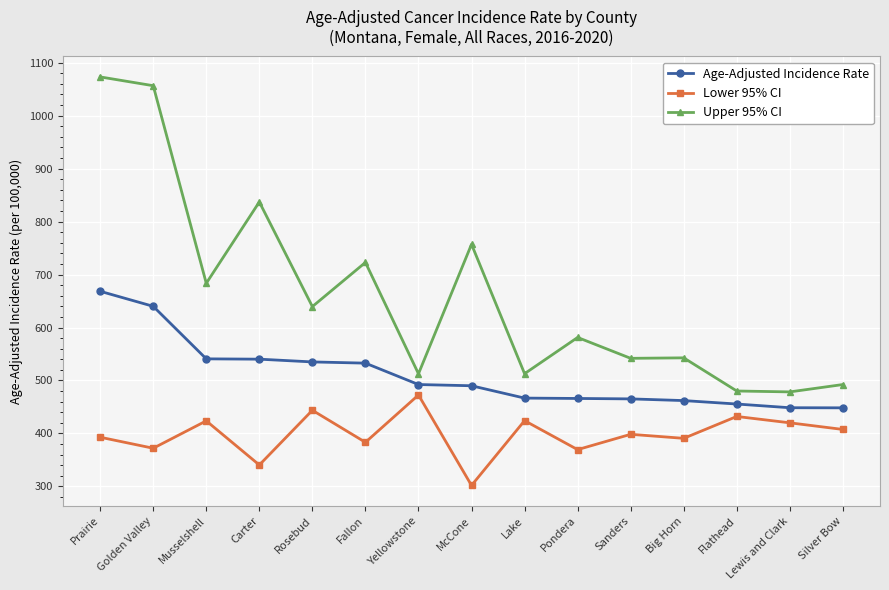

How many data points does each series have?

15